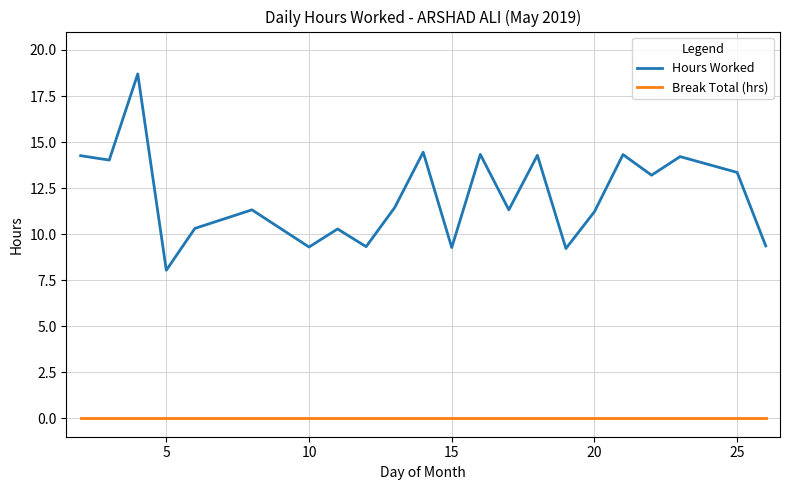

Rank the series by their average value, from lowest to highest.

Break Total (hrs), Hours Worked